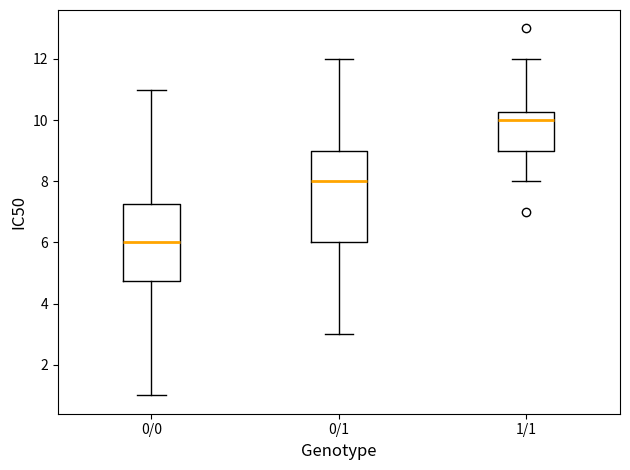

Reading left to right, transcribe this box plot: for each box, give where its median line is, the range the box spans, and where its two whiskers end, as read against the y-axis. The values are not printed on the chart, so give them approximately, as read against the axis.

0/0: median 6.0, box 4.8 to 7.2, whiskers 1.0 to 11.0
0/1: median 8.0, box 6.0 to 9.0, whiskers 3.0 to 12.0
1/1: median 10.0, box 9.0 to 10.2, whiskers 8.0 to 12.0